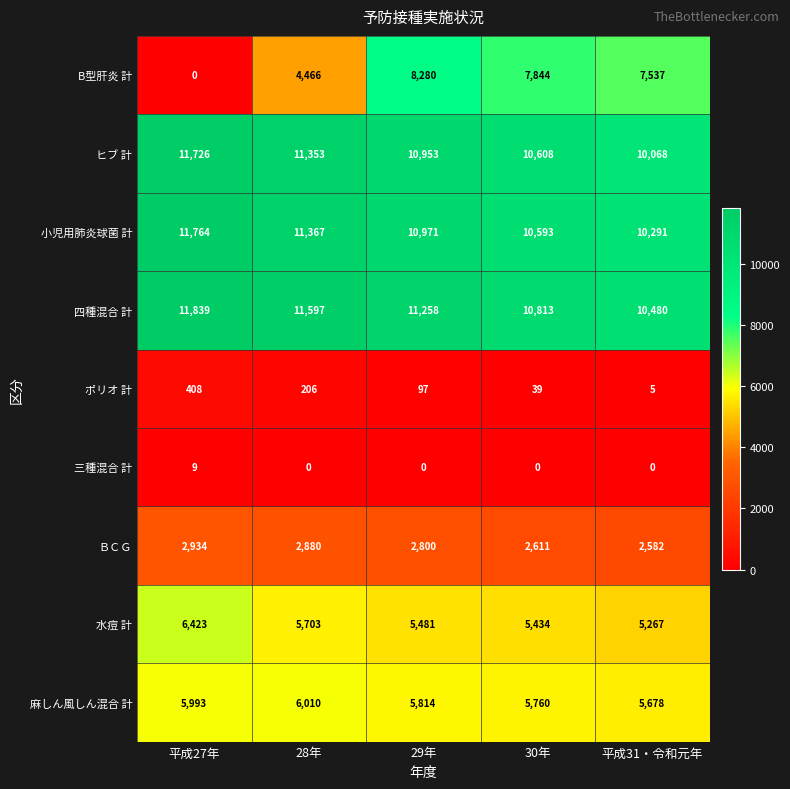

What is the average value of the ポリオ 計 series?

151